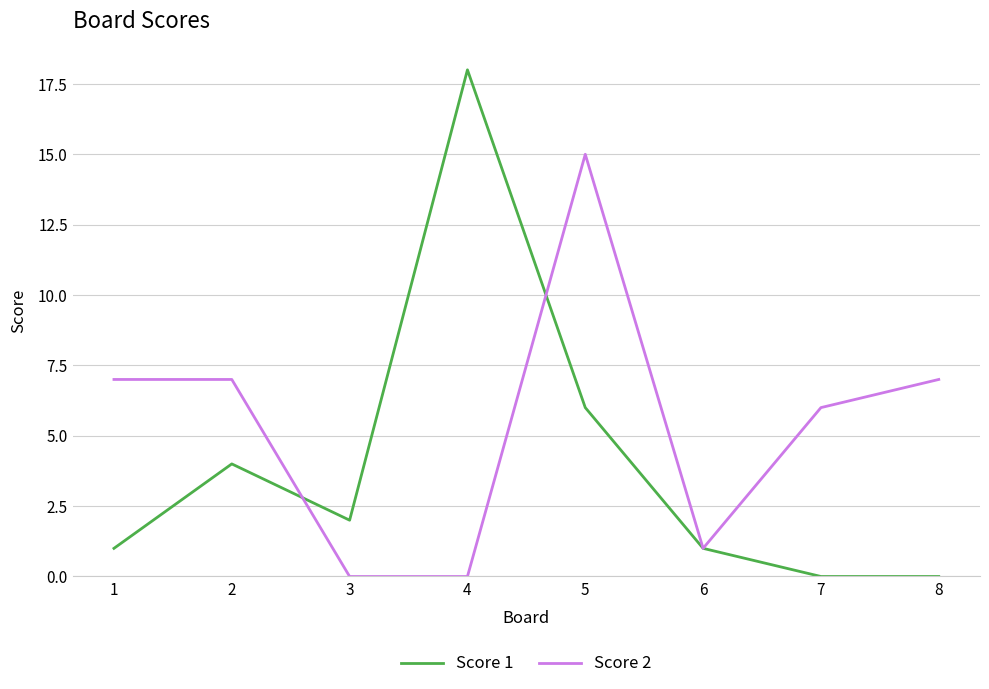

What is the difference between the second highest and minimum values in the Score 1 series?

6